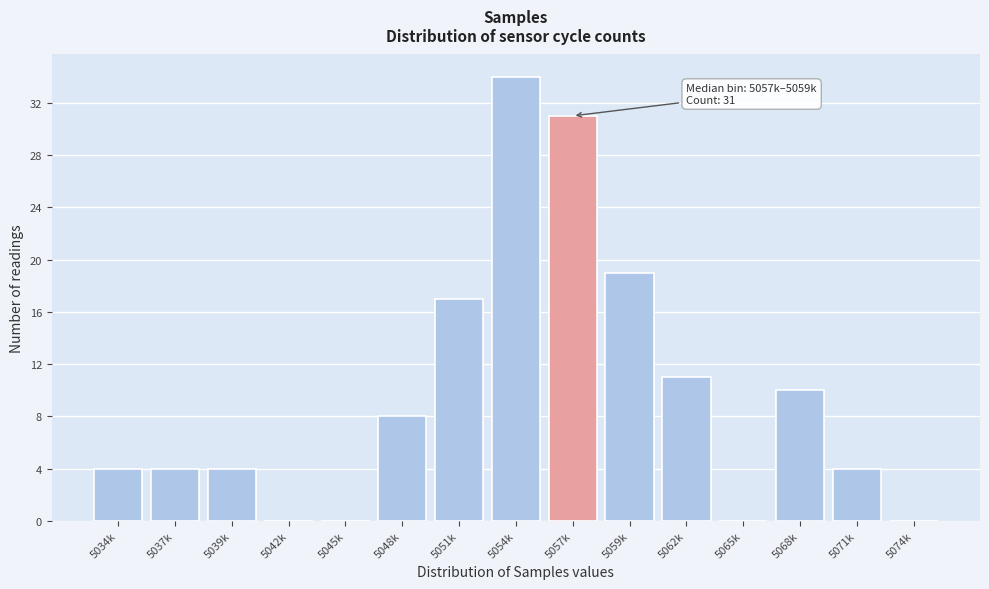

Reading left to right, list all the values displayed in this chart.

5034k=4	5037k=4	5039k=4	5042k=0	5045k=0	5048k=8	5051k=17	5054k=34	5057k=31	5059k=19	5062k=11	5065k=0	5068k=10	5071k=4	5074k=0